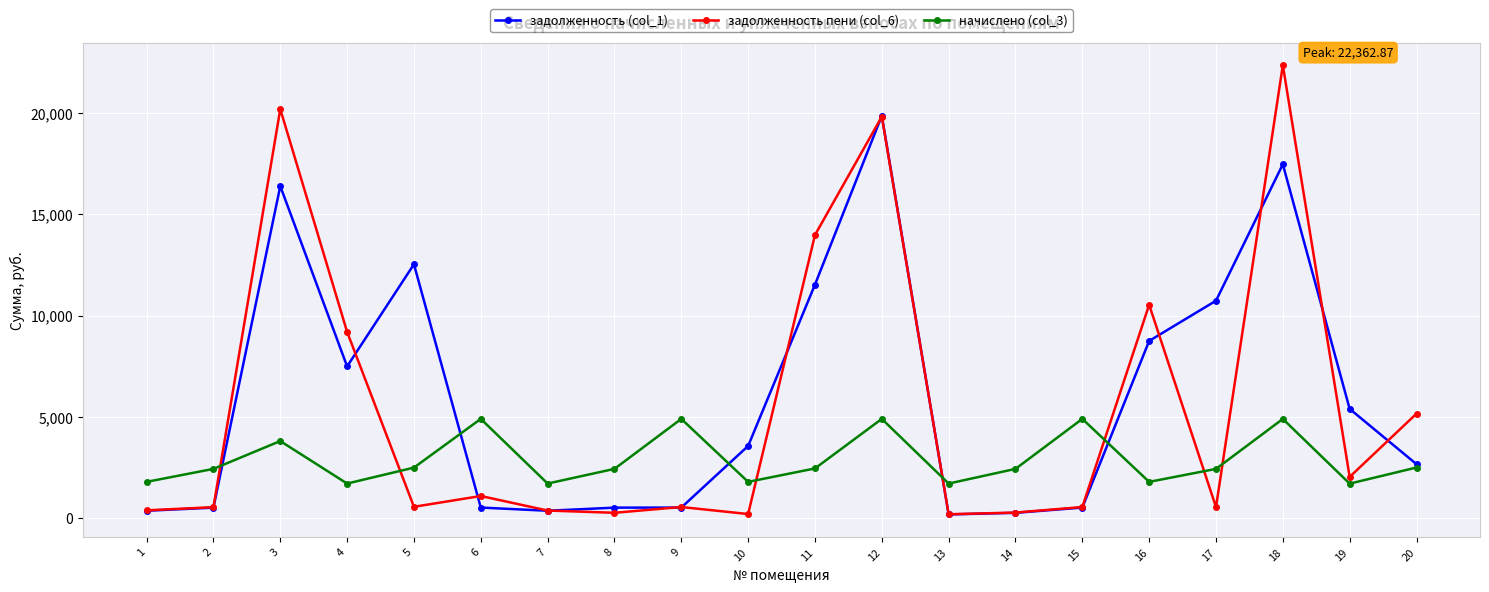

Count the number of categories in the chart.

20